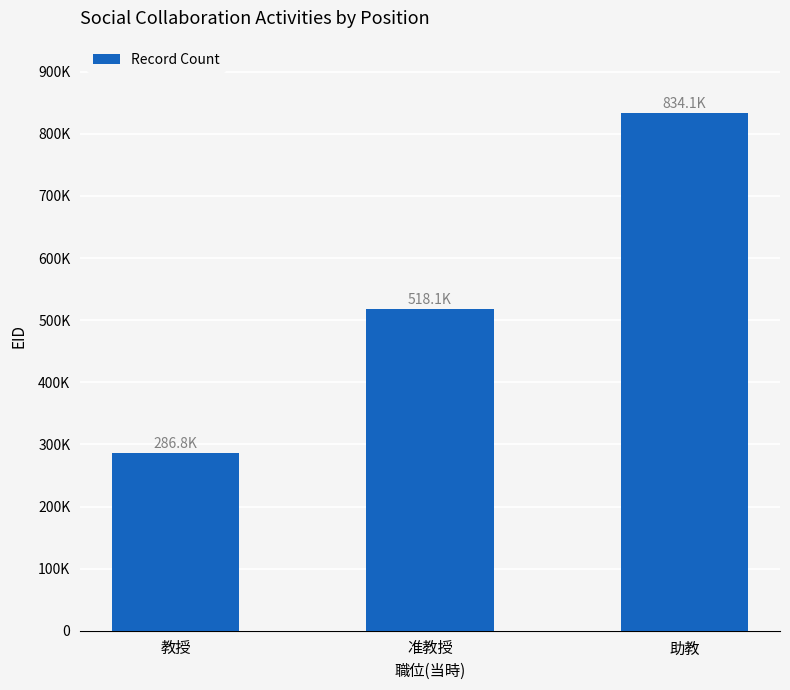

Where is the data nearest to the value 560411?

准教授